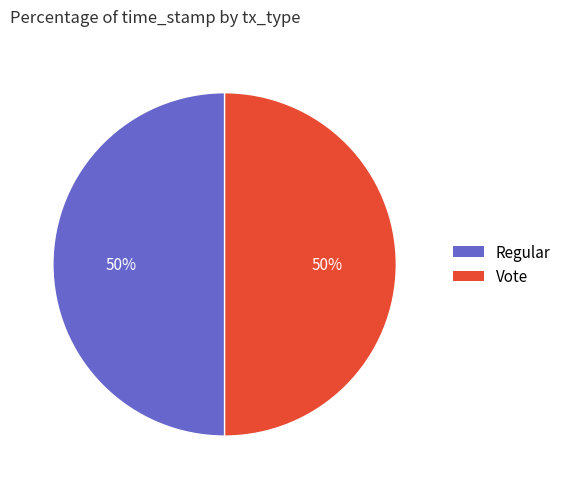

To the nearest percent, what portion does Vote represent?

50%